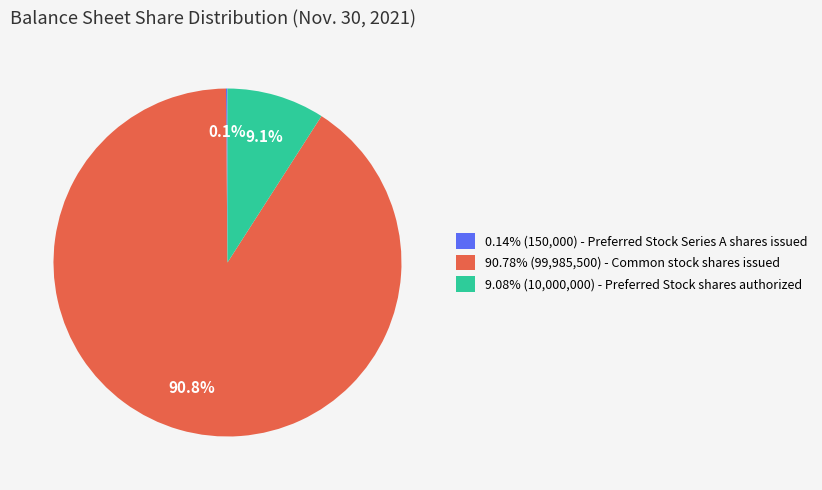

Is the sum of 90.78% (99,985,500) - Common stock shares issued and 9.08% (10,000,000) - Preferred Stock shares authorized greater than half?

Yes